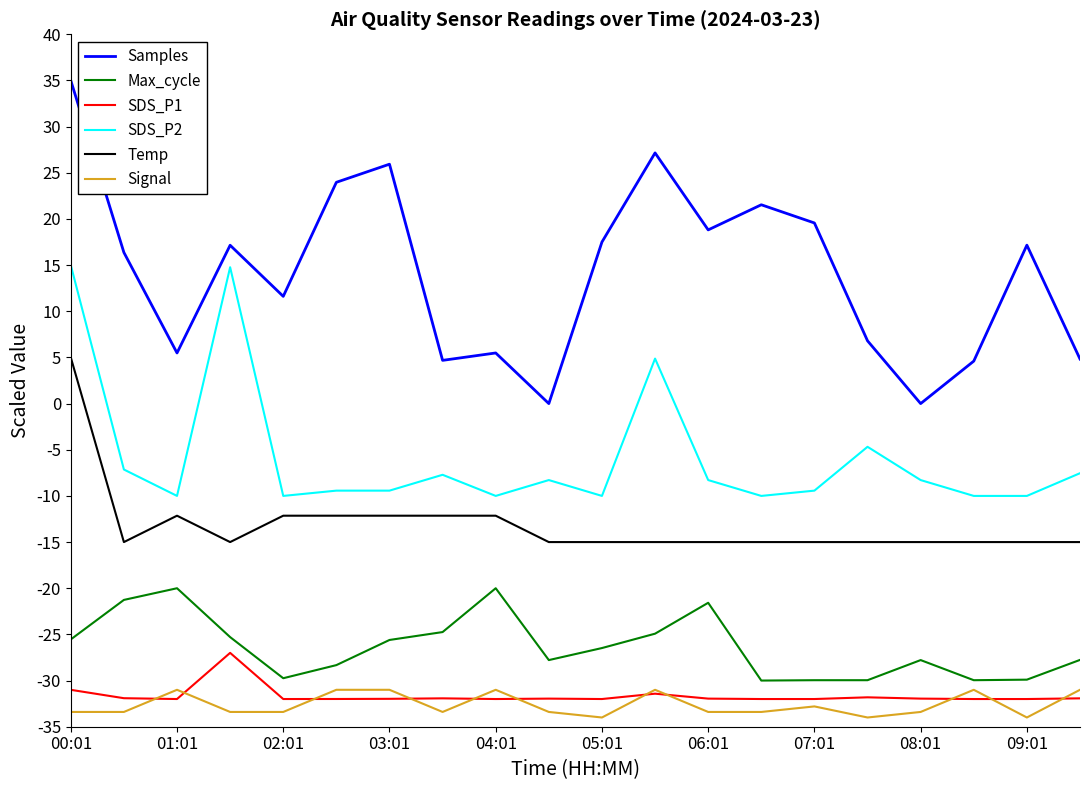

What is the sum of all Samples values?

283.6